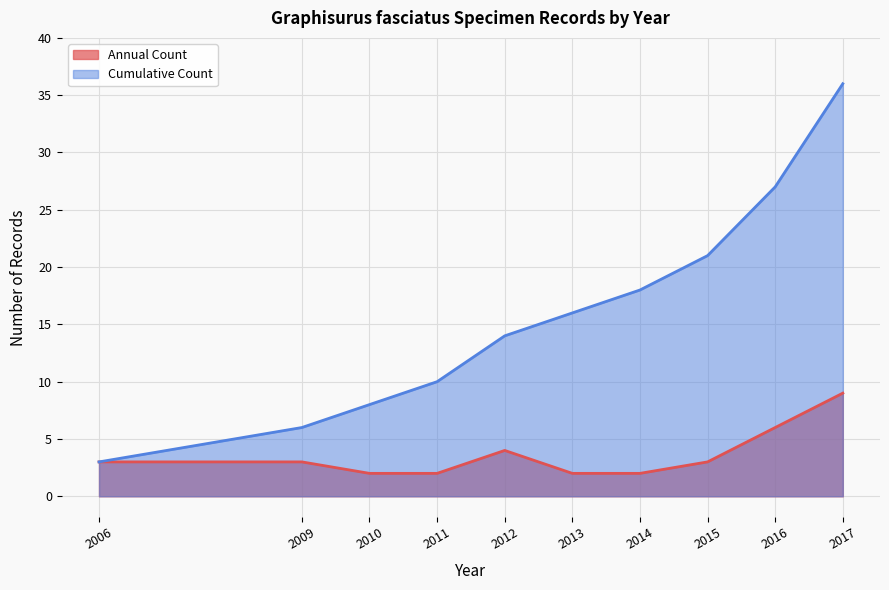

At which label is Cumulative Count closest to 19?

2014